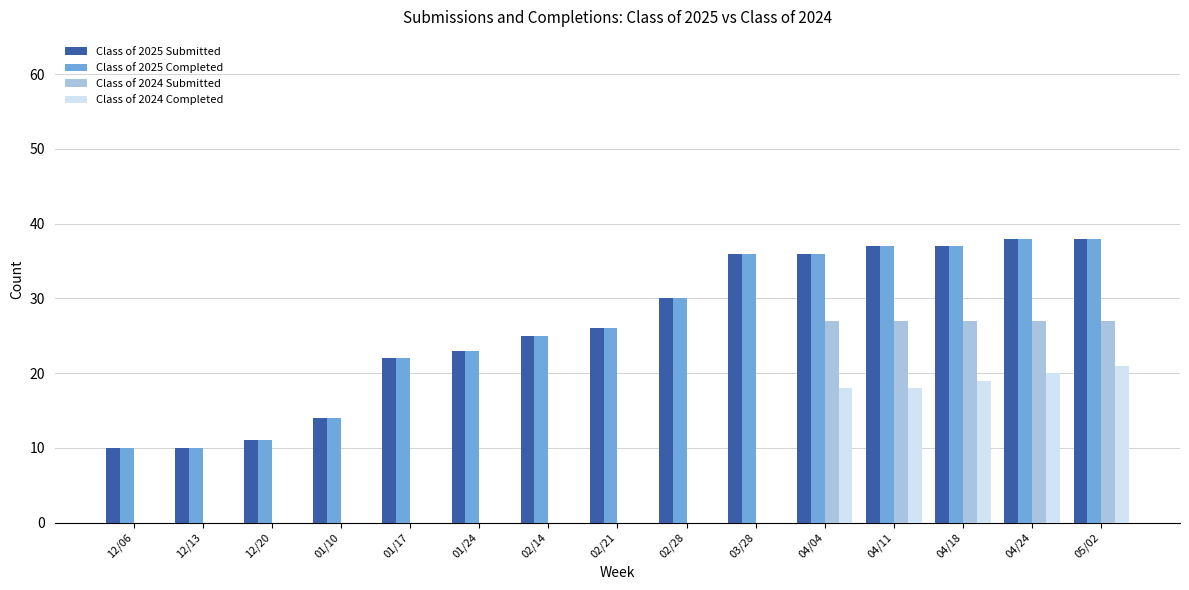

The Class of 2025 Completed series shows 36 at 04/04. True or false?

True